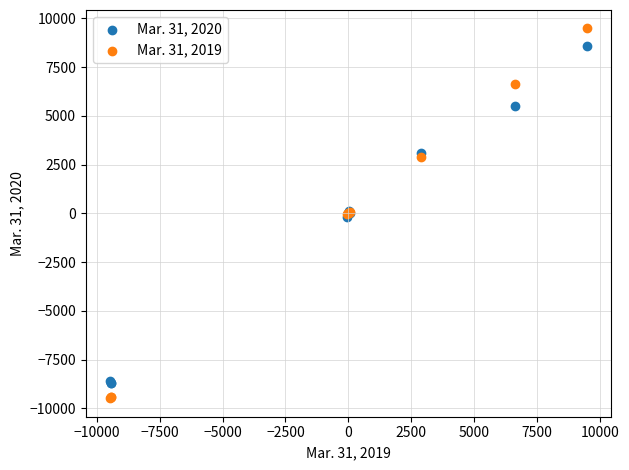

Which series reaches the maximum Y coordinate?

Mar. 31, 2019